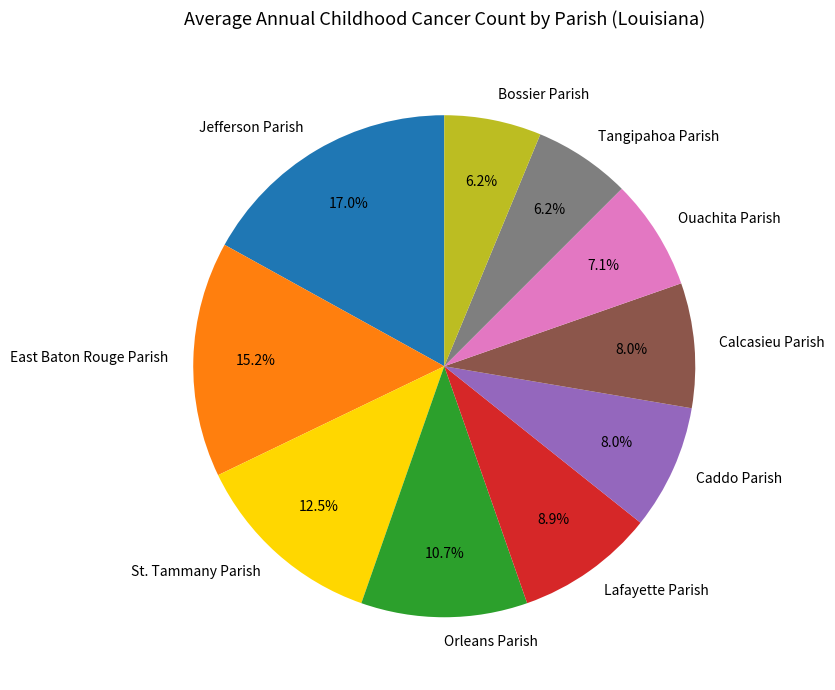

To the nearest percent, what is the difference between the largest and smallest slice percentages?

11%